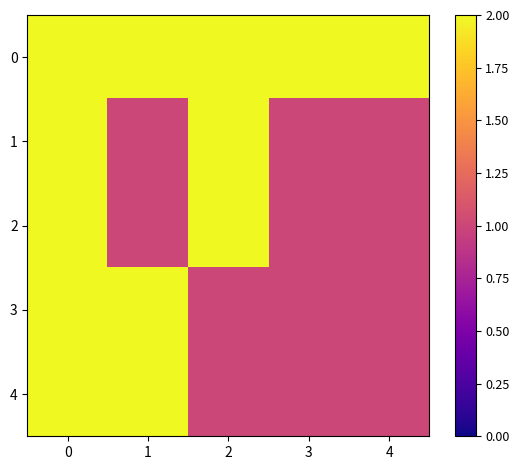

Rank the series by their maximum value, from highest to lowest.

0, 1, 2, 3, 4